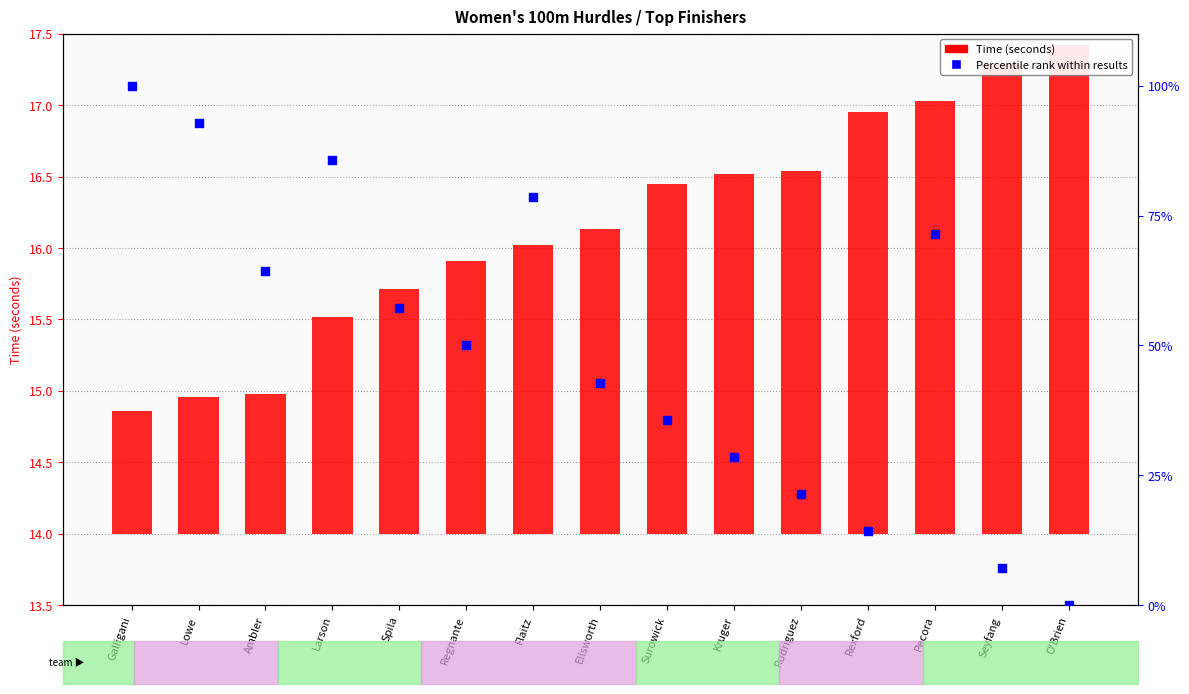

At how many categories does at least one series exceed 99?

1